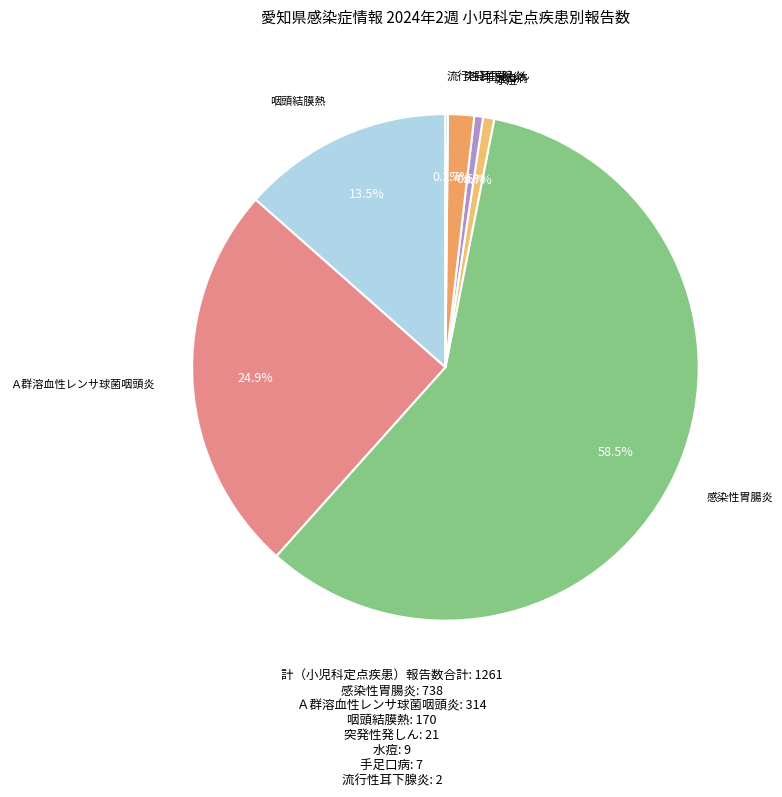

How many slices are in this pie chart?

7